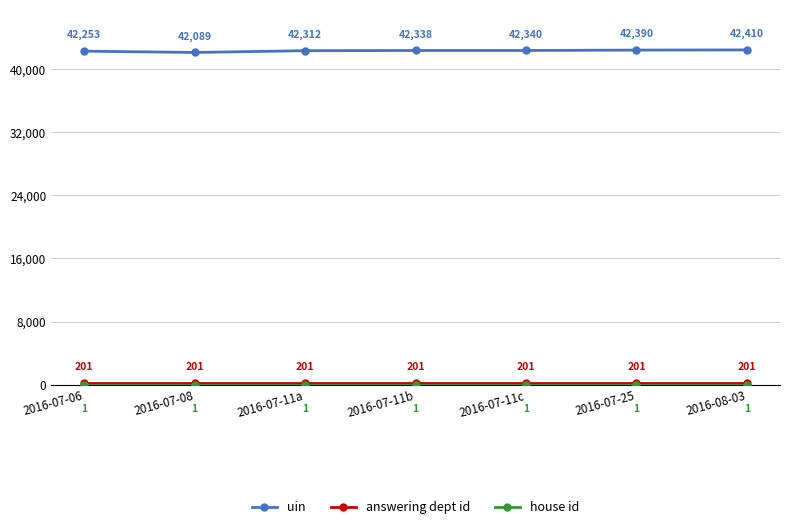

List the labels in order of uin value, smallest first.

2016-07-08, 2016-07-06, 2016-07-11a, 2016-07-11b, 2016-07-11c, 2016-07-25, 2016-08-03